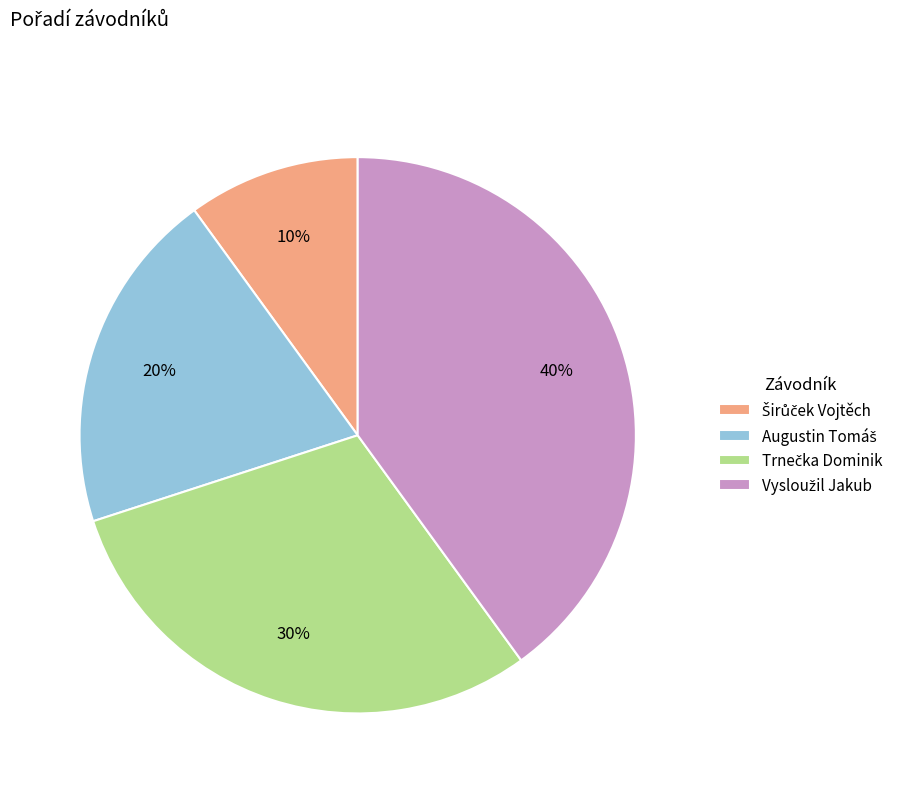

Is there any slice that represents more than half of the pie?

No